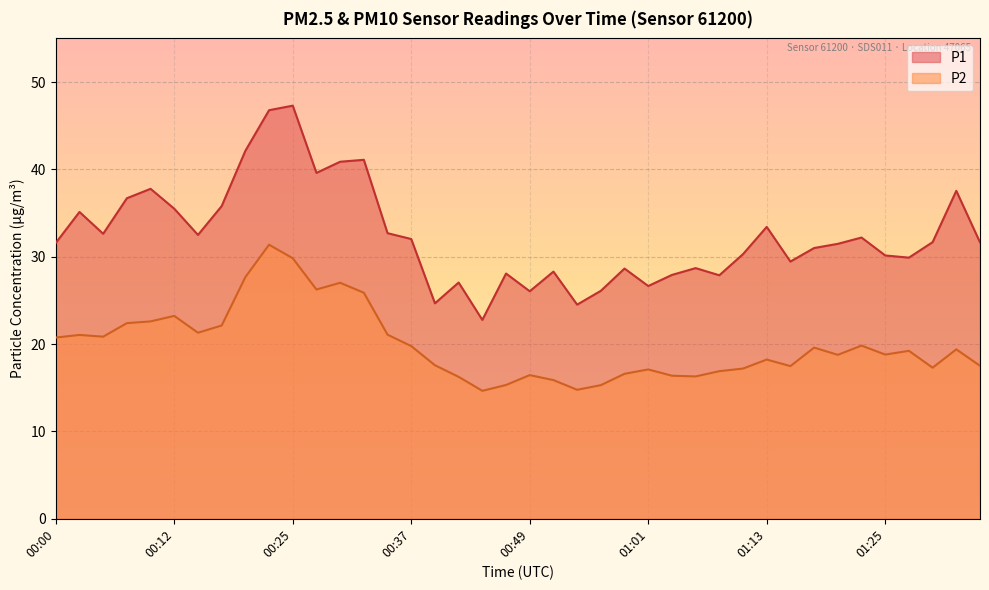

Reading left to right, list all the values displayed in this chart.

P1: 00:00=31.6	00:03=35.1	00:05=32.6	00:07=36.7	00:10=37.8	00:12=35.5	00:15=32.5	00:17=35.8	00:20=42.1	00:22=46.8	00:25=47.3	00:27=39.6	00:29=40.9	00:32=41.1	00:34=32.7	00:37=32.0	00:39=24.7	00:42=27.1	00:44=22.8	00:46=28.1	00:49=26.1	00:51=28.3	00:54=24.5	00:56=26.1	00:59=28.6	01:01=26.6	01:03=27.9	01:06=28.7	01:08=27.9	01:11=30.3	01:13=33.4	01:16=29.4	01:18=31.0	01:20=31.5	01:23=32.2	01:25=30.1	01:28=29.9	01:30=31.7	01:33=37.5	01:35=31.6
P2: 00:00=20.8	00:03=21.1	00:05=20.9	00:07=22.4	00:10=22.6	00:12=23.2	00:15=21.3	00:17=22.1	00:20=27.7	00:22=31.4	00:25=29.8	00:27=26.2	00:29=27.0	00:32=25.9	00:34=21.1	00:37=19.8	00:39=17.6	00:42=16.2	00:44=14.7	00:46=15.3	00:49=16.4	00:51=15.9	00:54=14.8	00:56=15.3	00:59=16.6	01:01=17.1	01:03=16.4	01:06=16.3	01:08=16.9	01:11=17.2	01:13=18.2	01:16=17.5	01:18=19.6	01:20=18.8	01:23=19.8	01:25=18.8	01:28=19.2	01:30=17.3	01:33=19.4	01:35=17.5